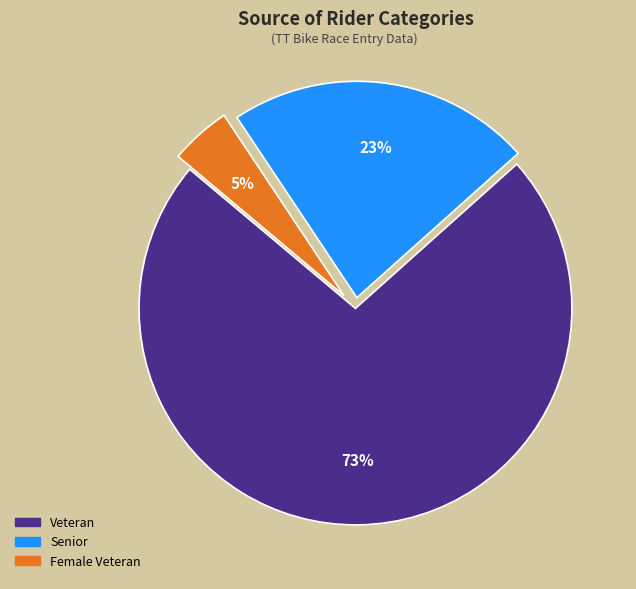

To the nearest percent, what is the average slice percentage?

33%